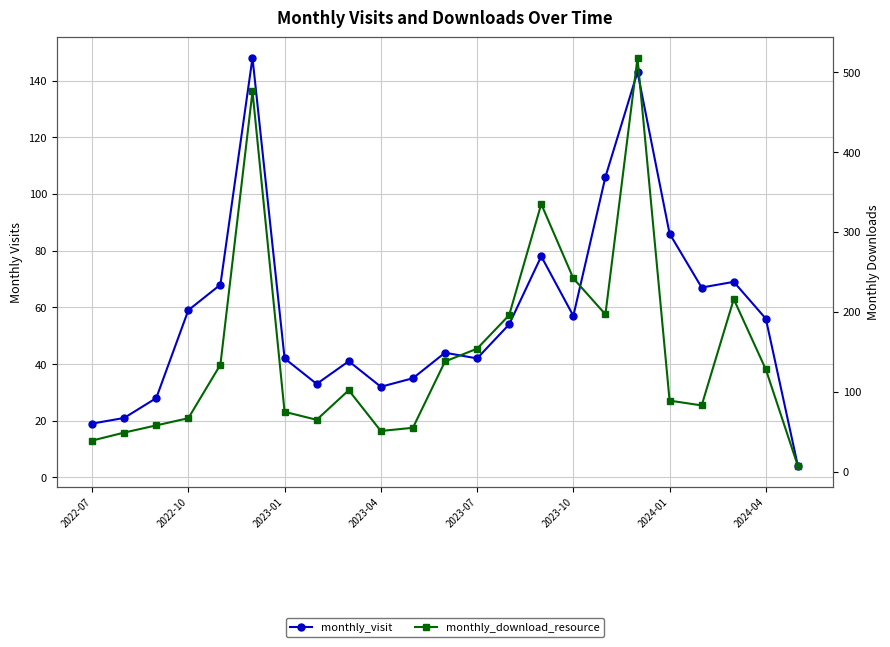

How many lines are shown in the chart?

2